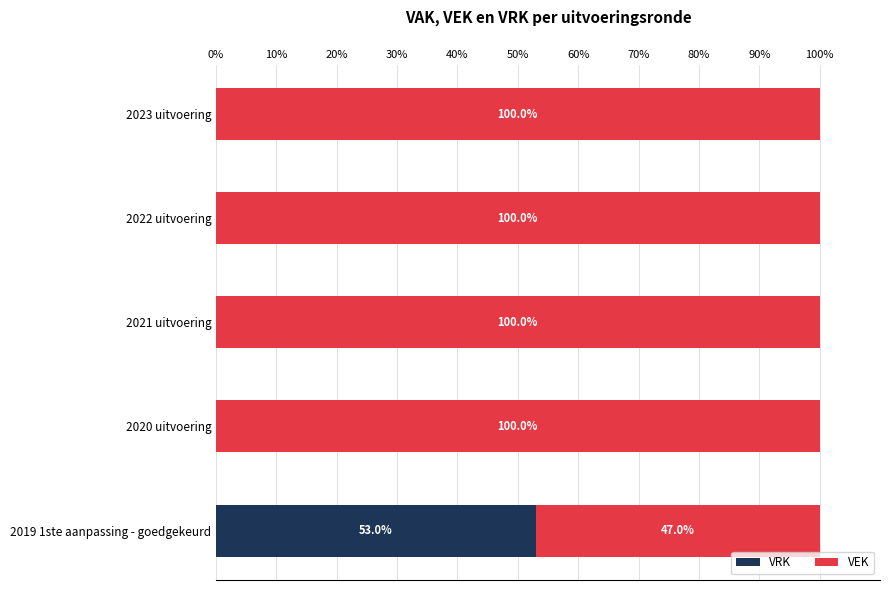

Is it true that VRK equals 78.3 at 2019 1ste aanpassing - goedgekeurd?

False